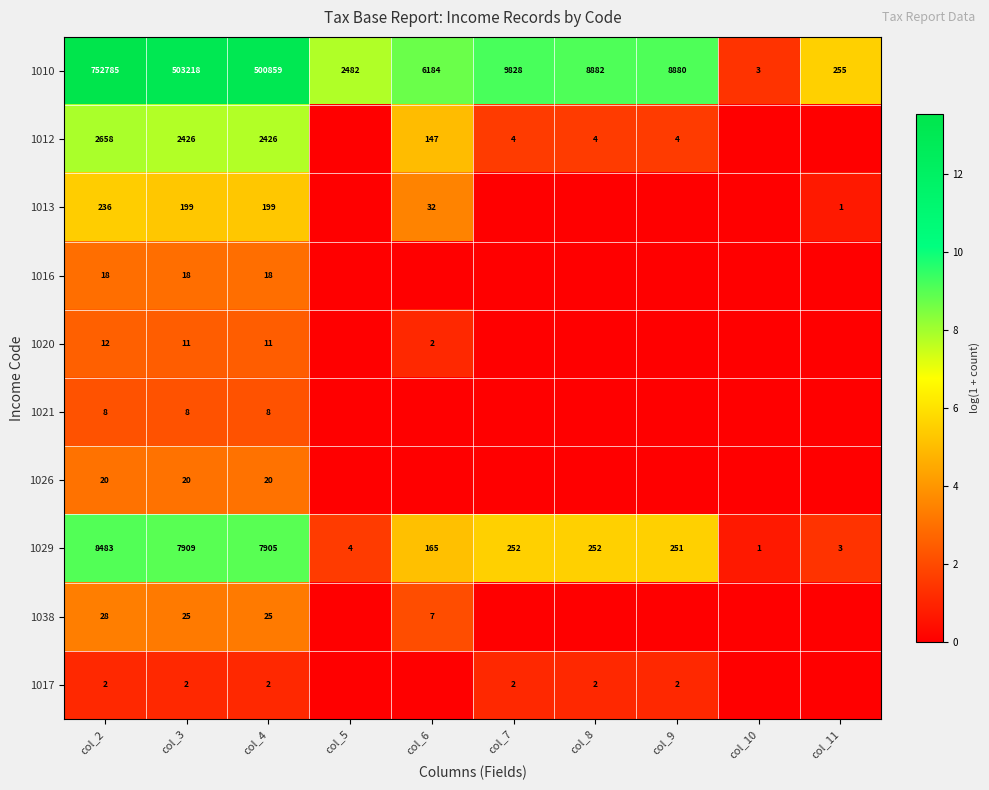

How many data points in 1029 are less than 252?

5